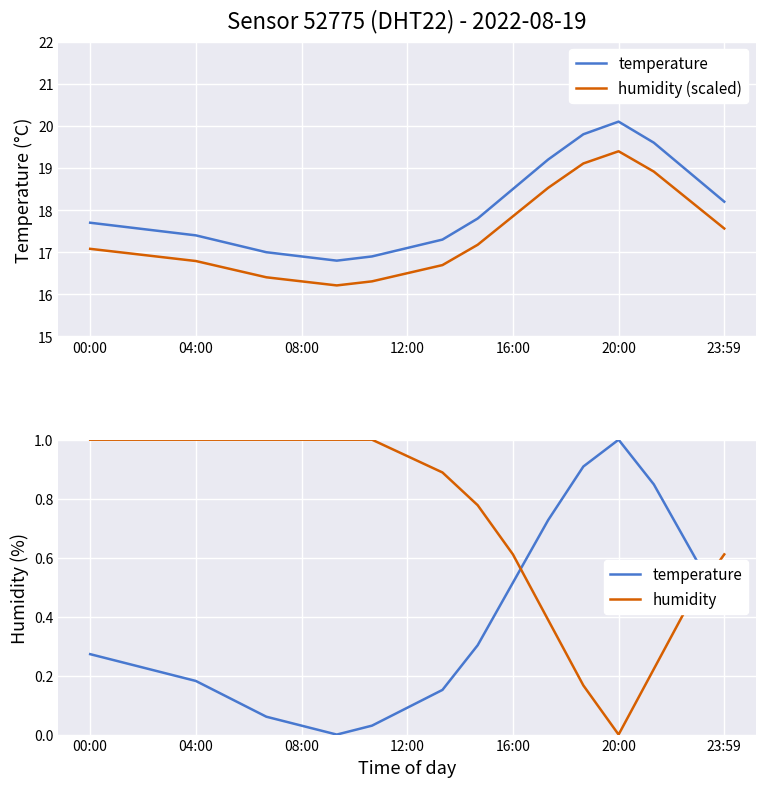

Is it true that humidity equals 1.0 at 04:00?

True